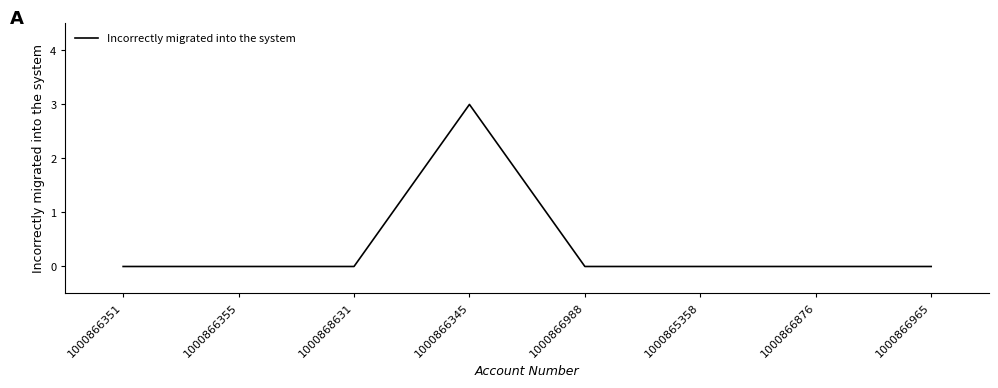

What is the sum of all values?

3